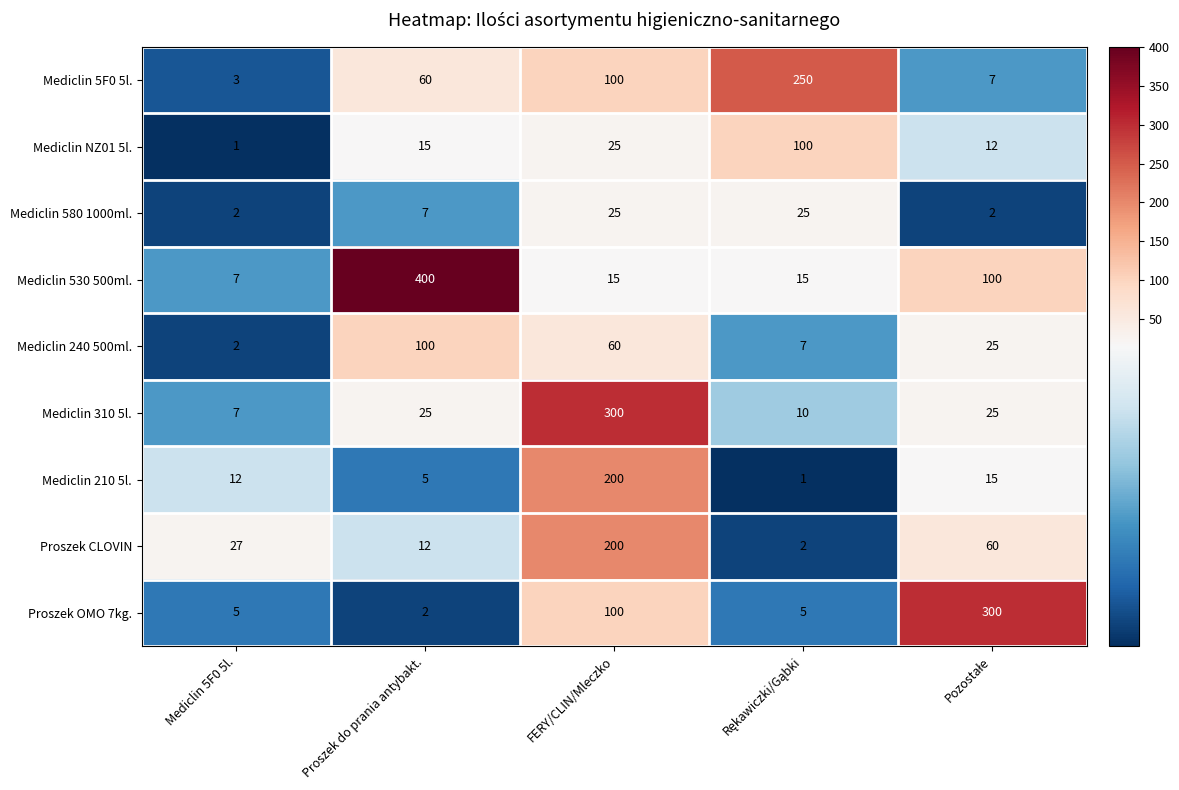

What is the spread (max minus min) of values at Mediclin 5F0 5l.?

26